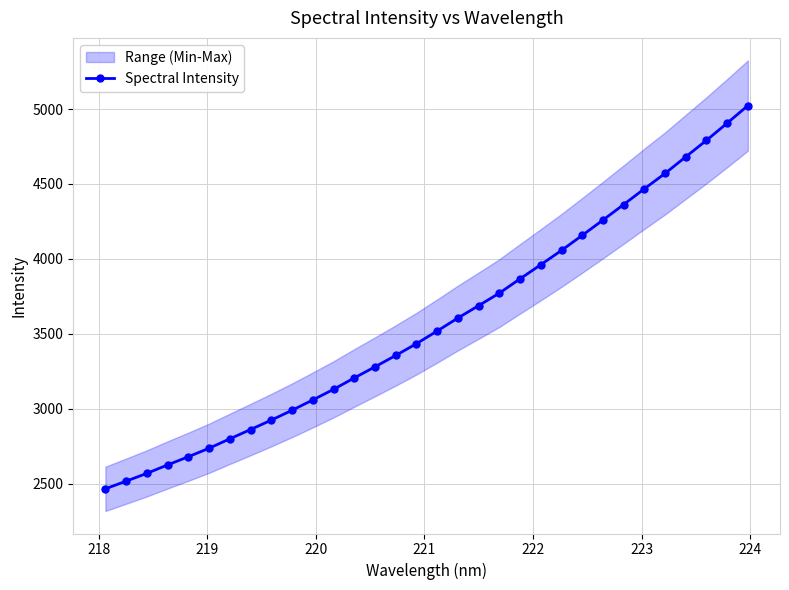

What is the greatest value displayed?

5022.9